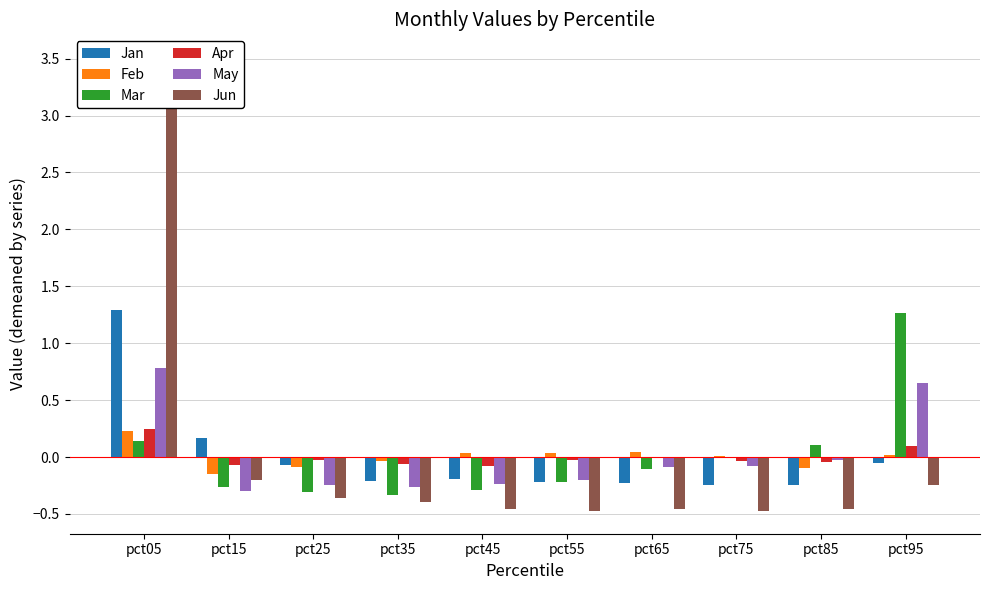

Which series has the widest spread of values?

Jun